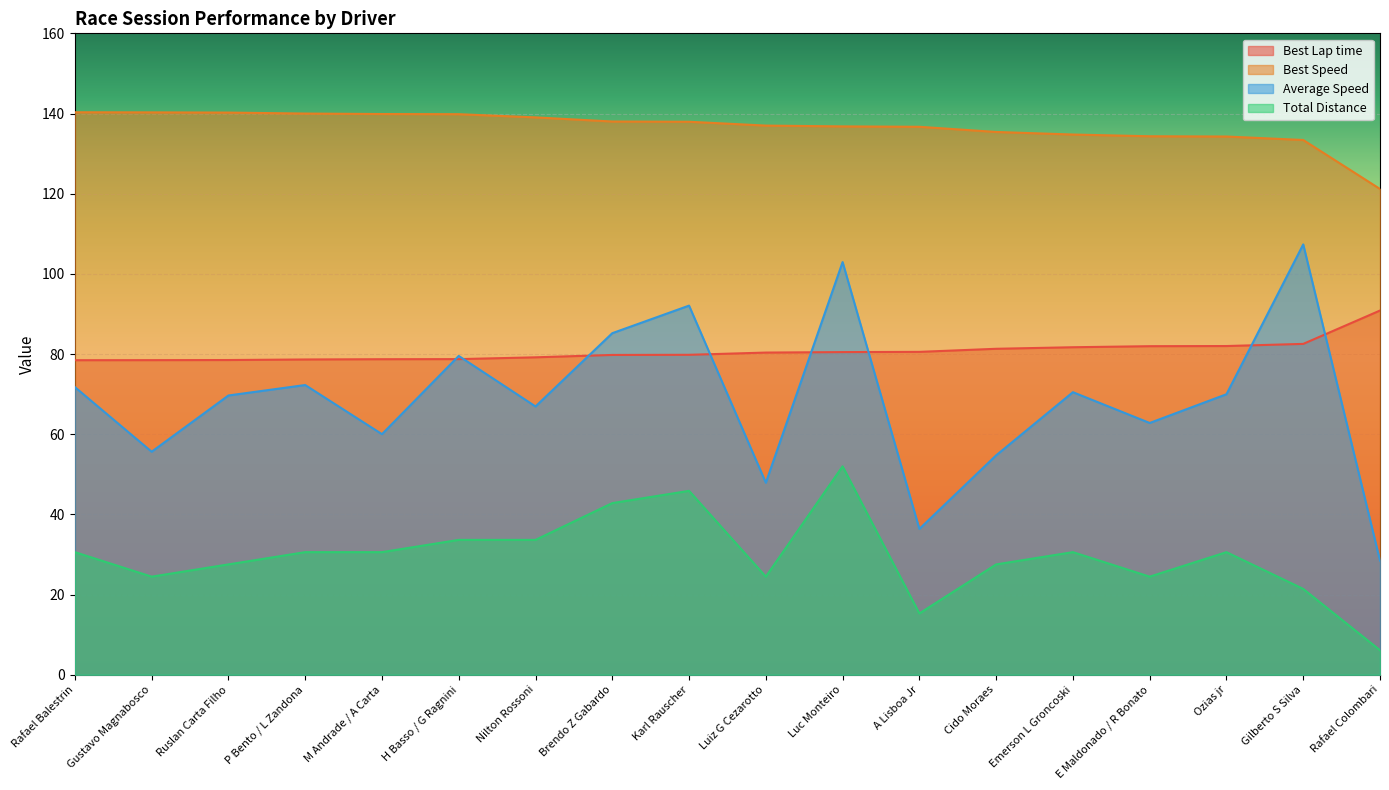

What is the difference between the Best Speed values at Luiz G Cezarotto and Ruslan Carta Filho?

3.2